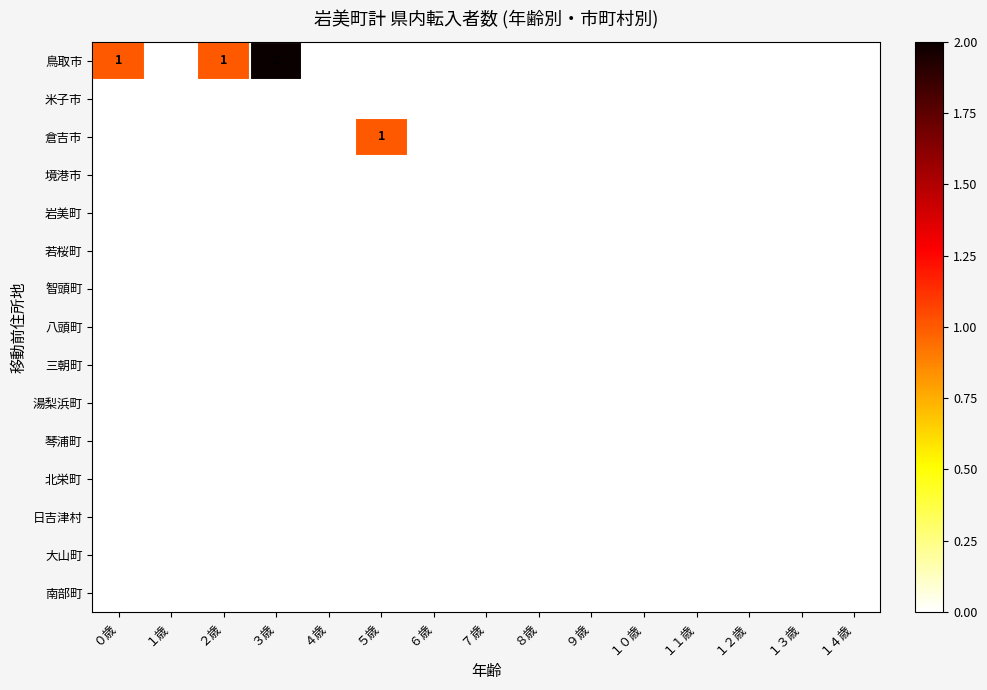

How many positive values does the 倉吉市 series have?

1